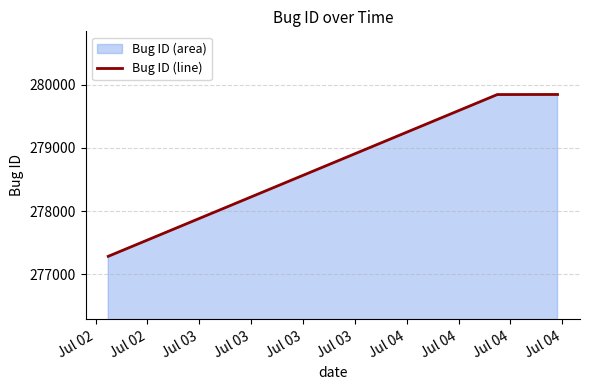

What is the sum of all values?

836974